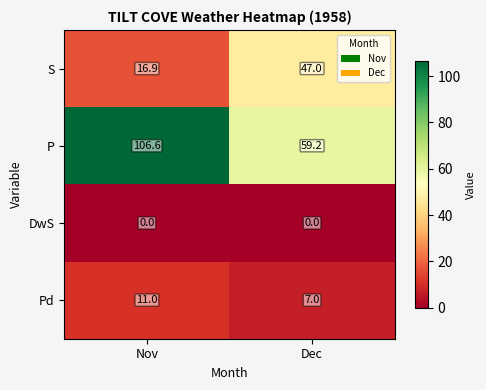

The value of S at Nov is 16.9. True or false?

True